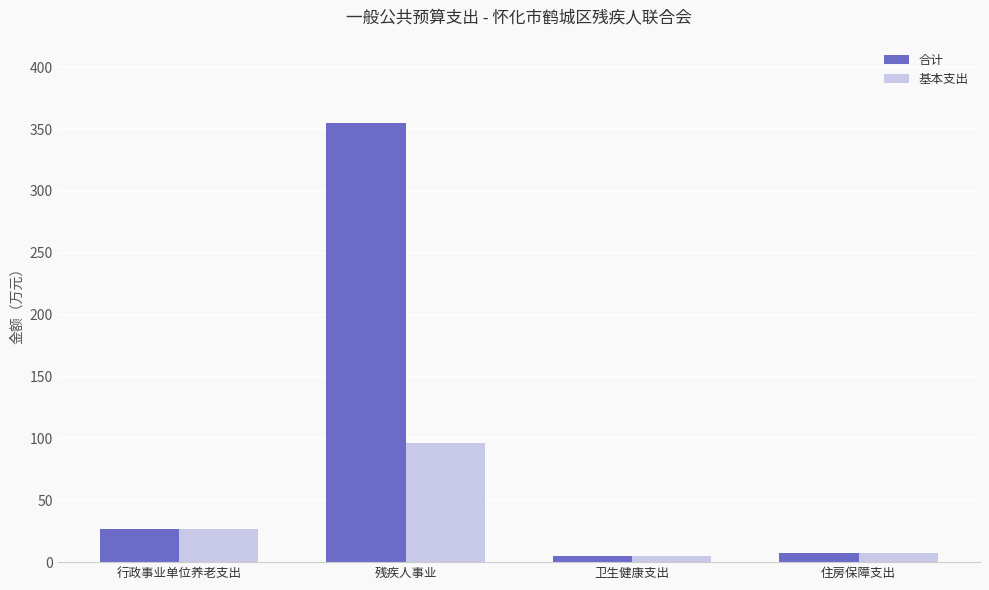

What is the greatest value displayed?

355.2